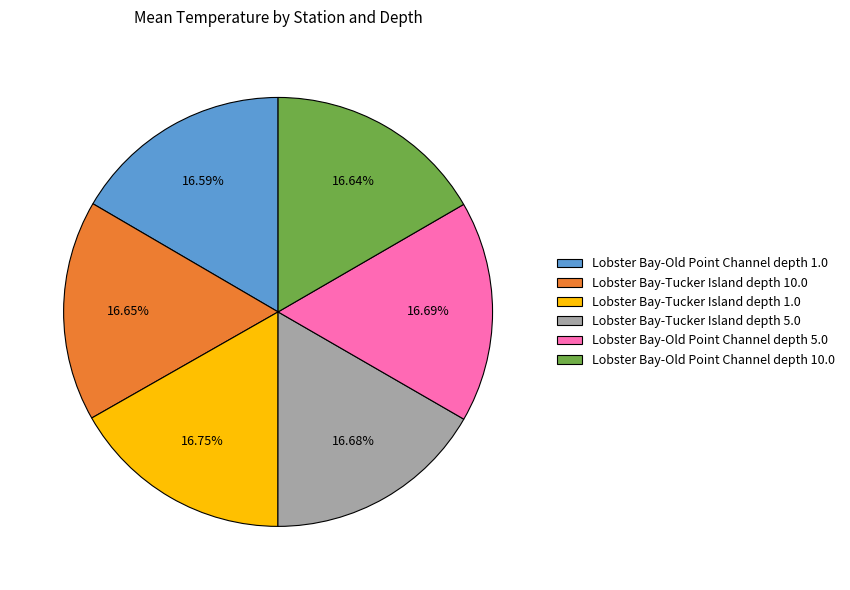

How much of the chart is everything except Lobster Bay-Tucker Island depth 1.0?

83.2%